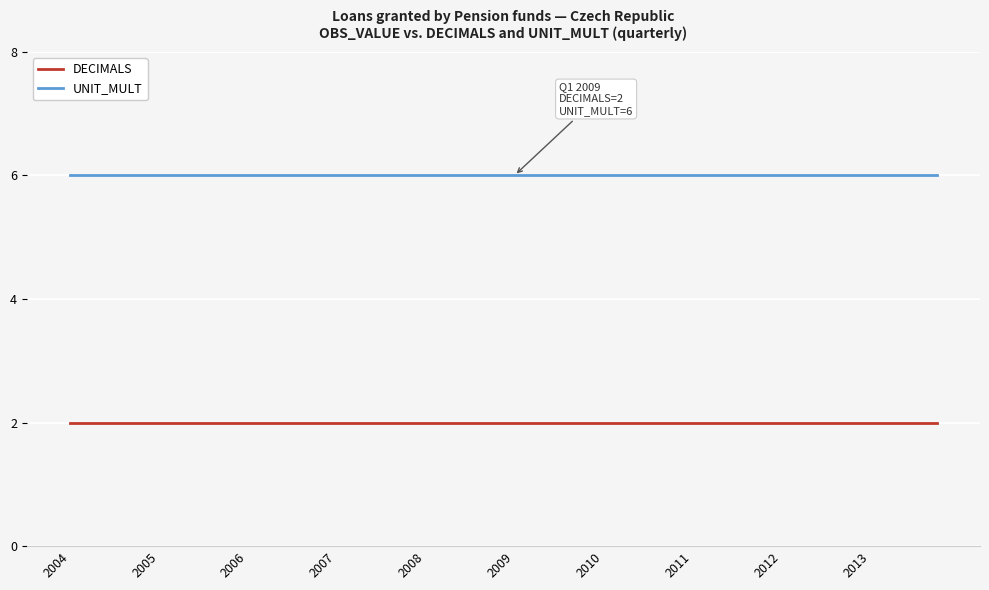

Which series has the largest total across all categories?

UNIT_MULT